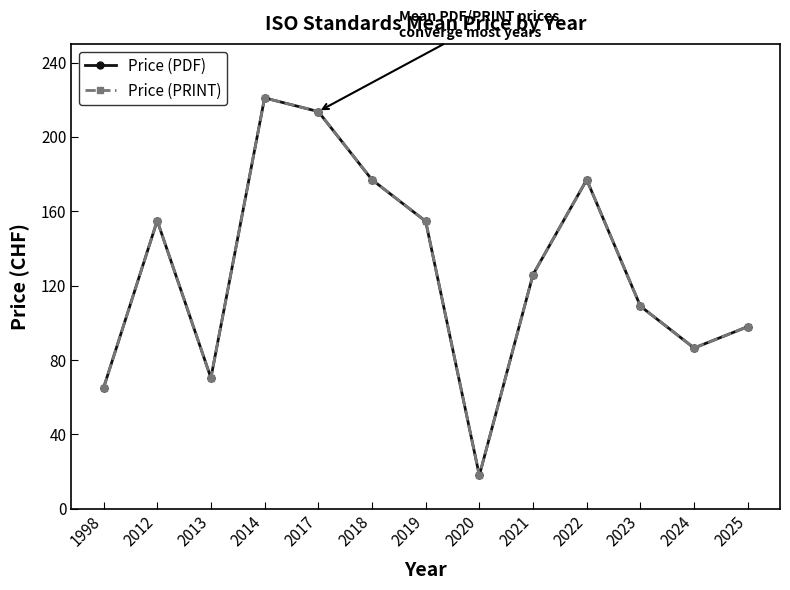

Between 2021 and 2025, which series saw the biggest shift?

Price (PDF)